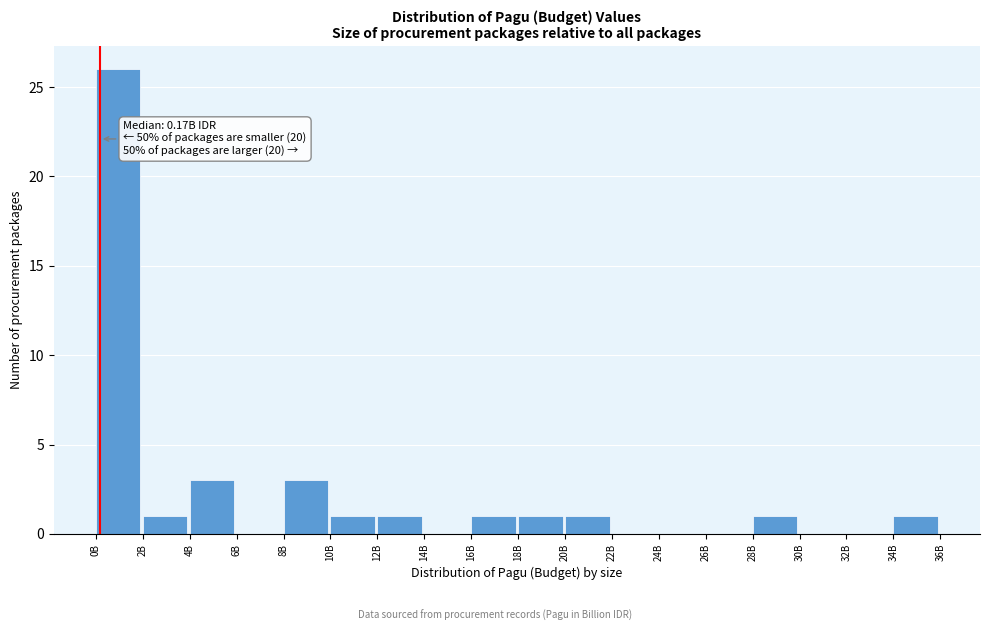

Reading left to right, transcribe all the data shown in this chart.

0B=26	2B=1	4B=3	6B=0	8B=3	10B=1	12B=1	14B=0	16B=1	18B=1	20B=1	22B=0	24B=0	26B=0	28B=1	30B=0	32B=0	34B=1